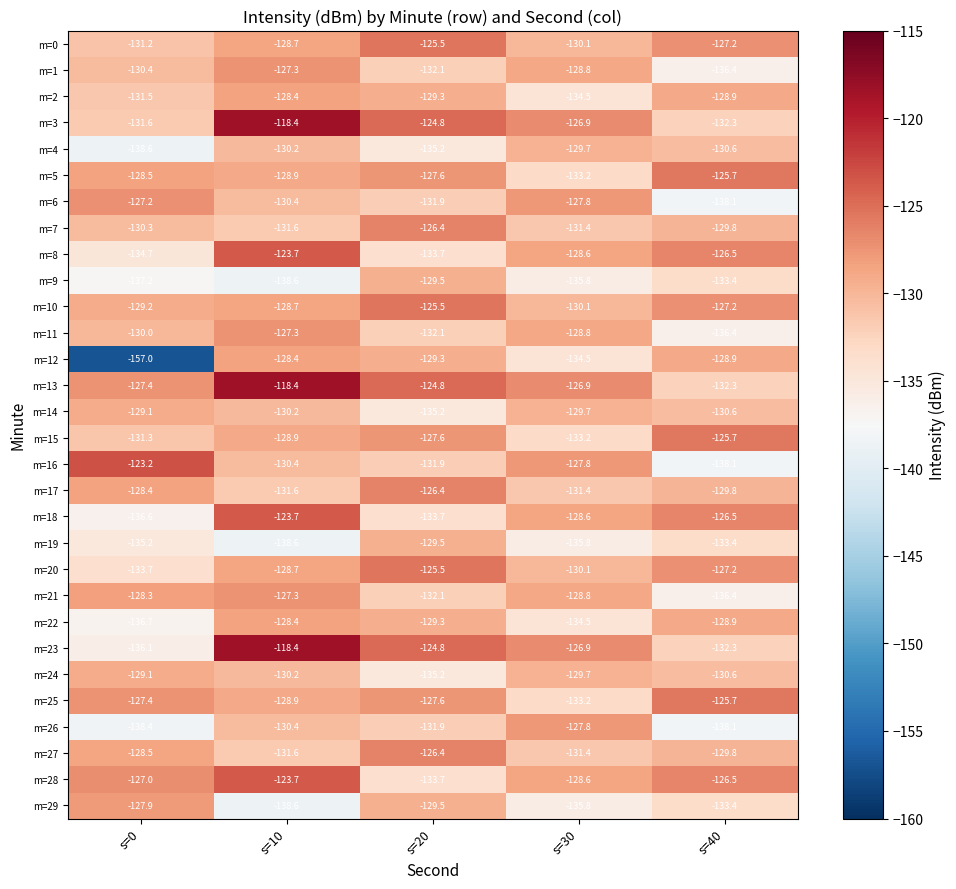

What is the difference between the maximum and minimum values in the m=4 series?

8.9